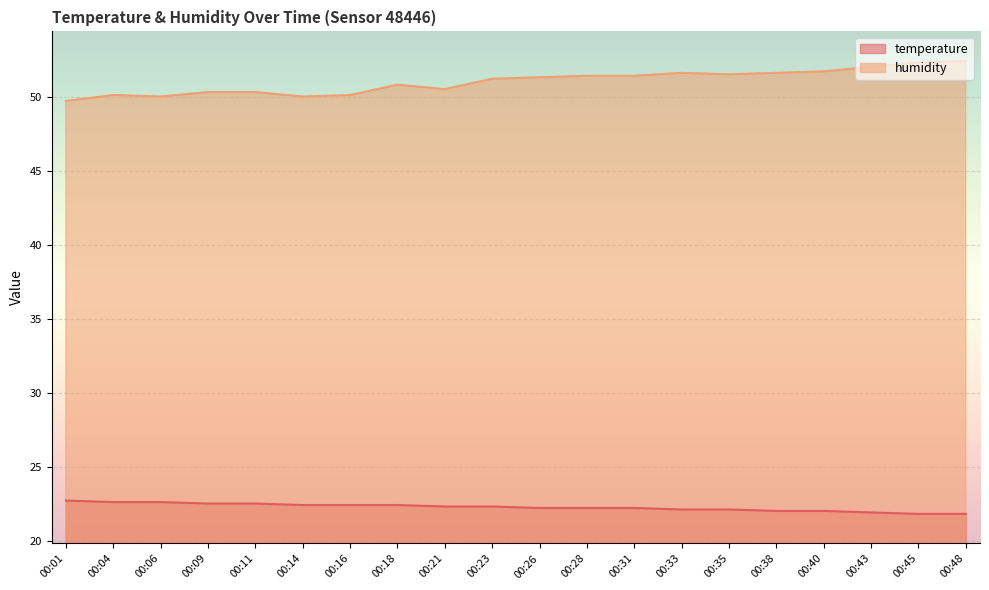

What is the spread (max minus min) of values at 00:35?

29.4